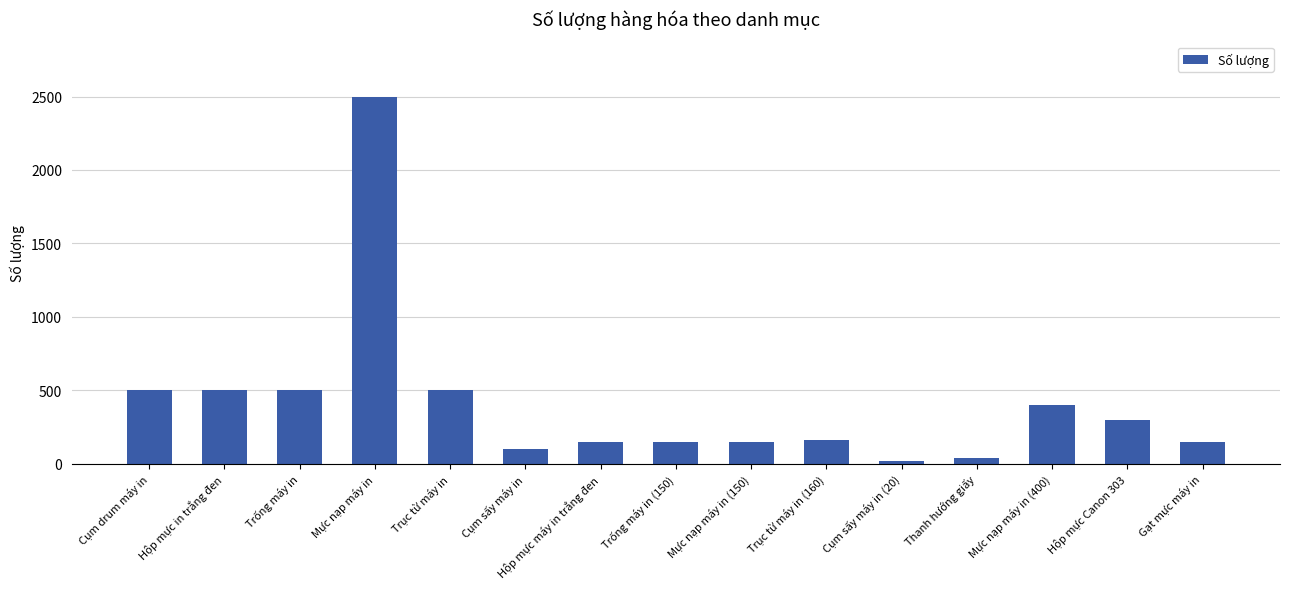

Where does the data first go above 160?

Cụm drum máy in